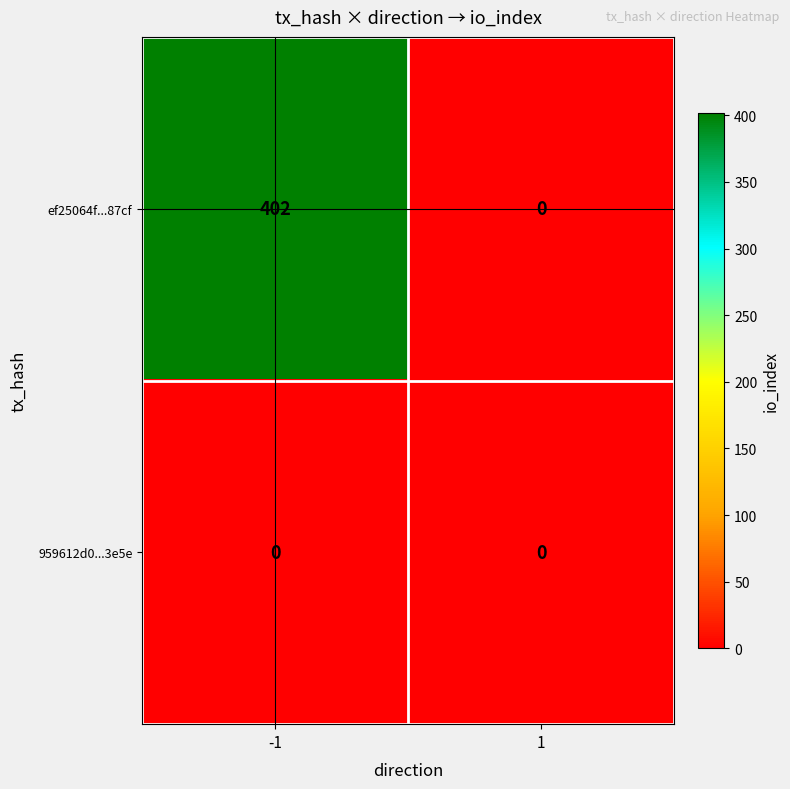

What is the highest value of the ef25064f...87cf series?

402